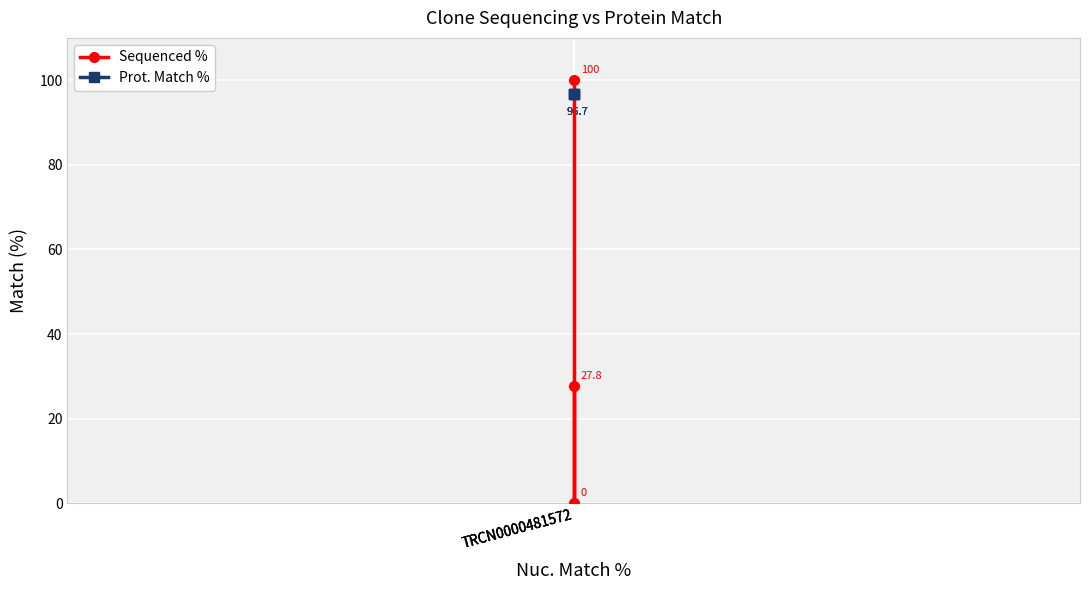

At which category is the sum across all series the highest?

TRCN0000481572